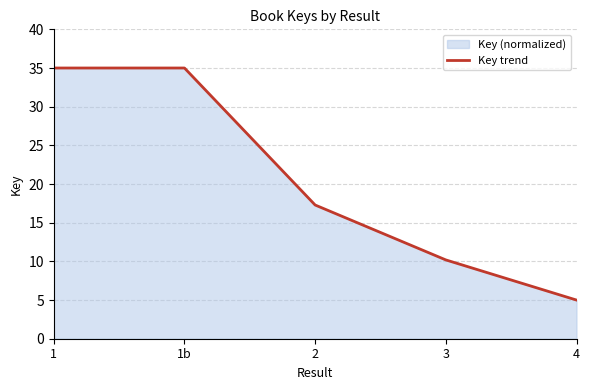

Reading right to left, list all the values displayed in this chart.

4=5.0	3=10.2	2=17.3	1b=35.0	1=35.0